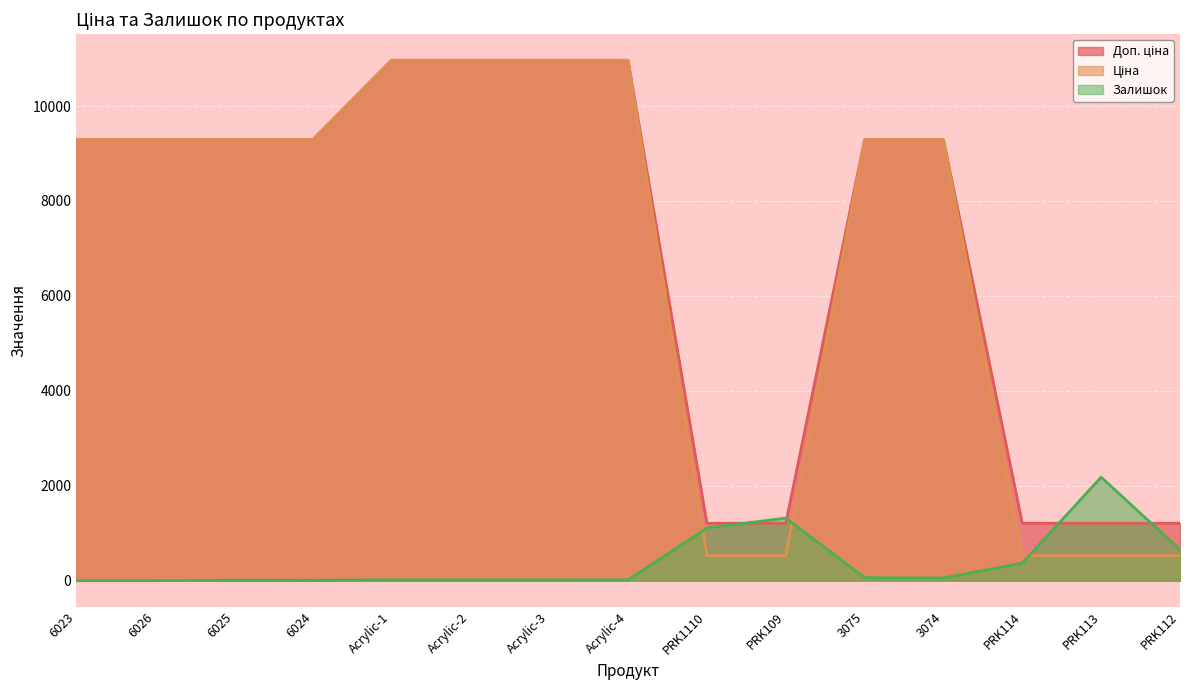

Between PRK109 and Acrylic-1, which is larger?

Acrylic-1